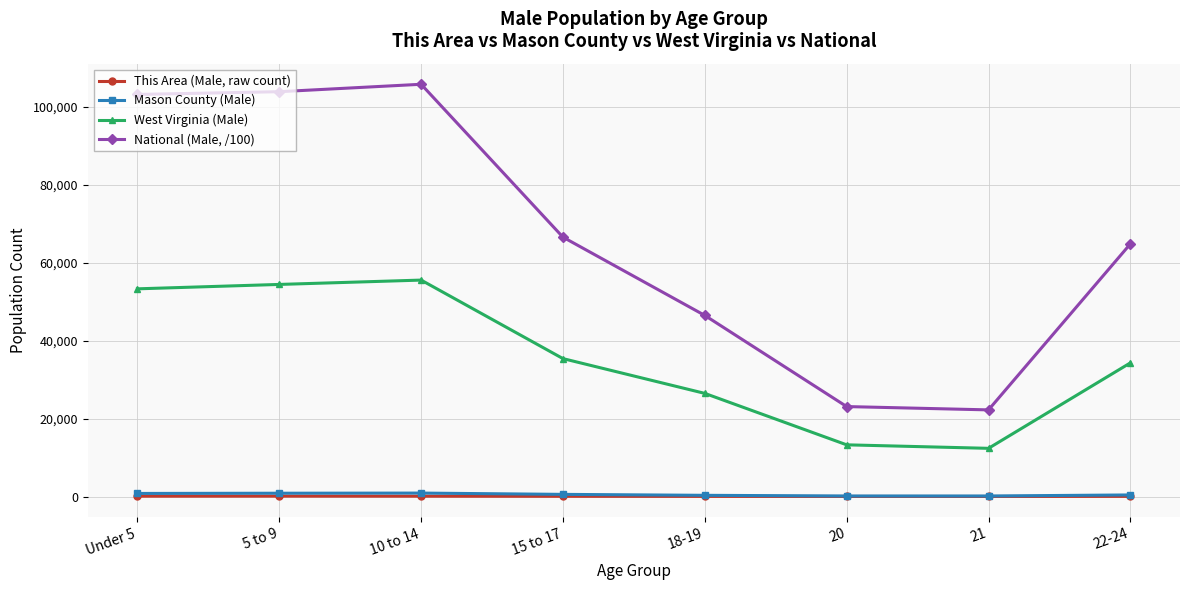

What is the sum of all West Virginia (Male) values?

285057